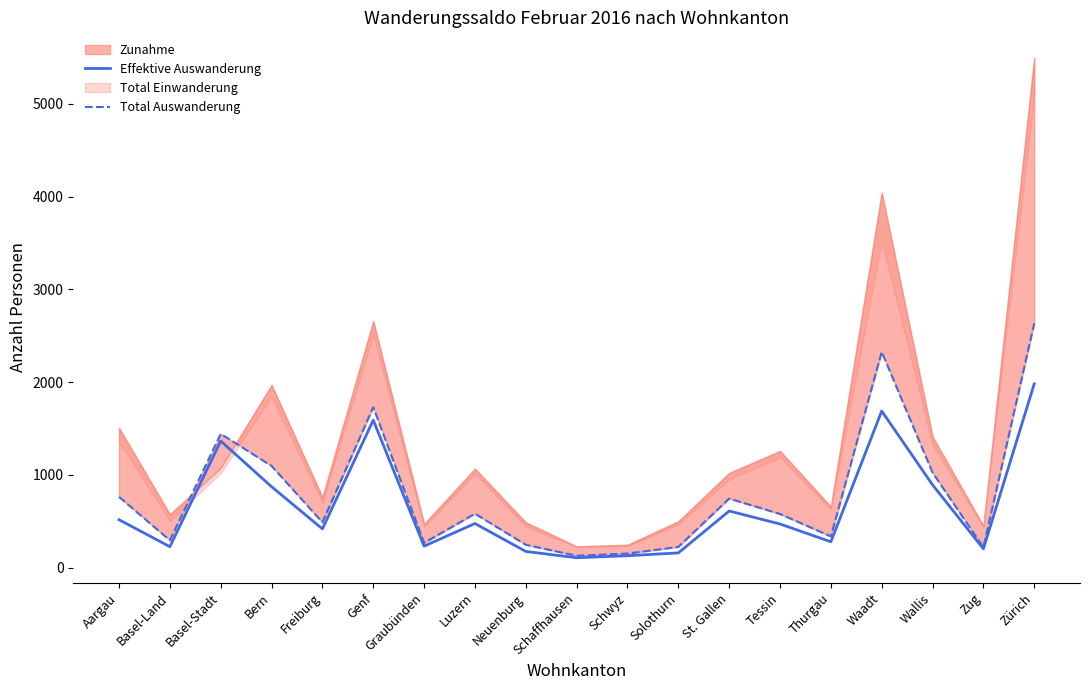

What position from the left is Bern?

4